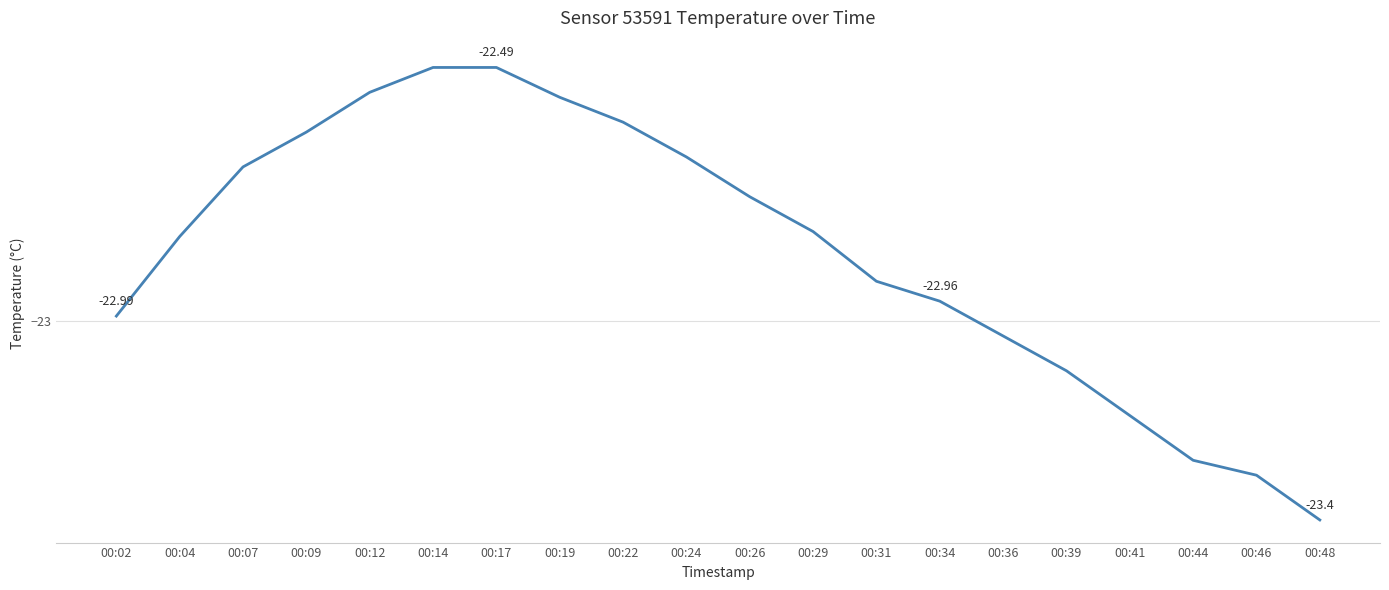

What is the smallest value displayed?

-23.4